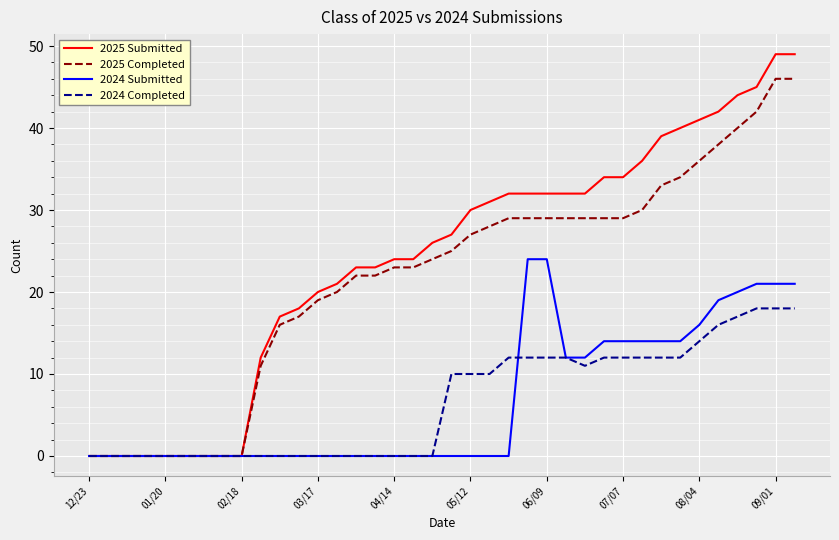

What is the sum of all 2024 Submitted values?

260